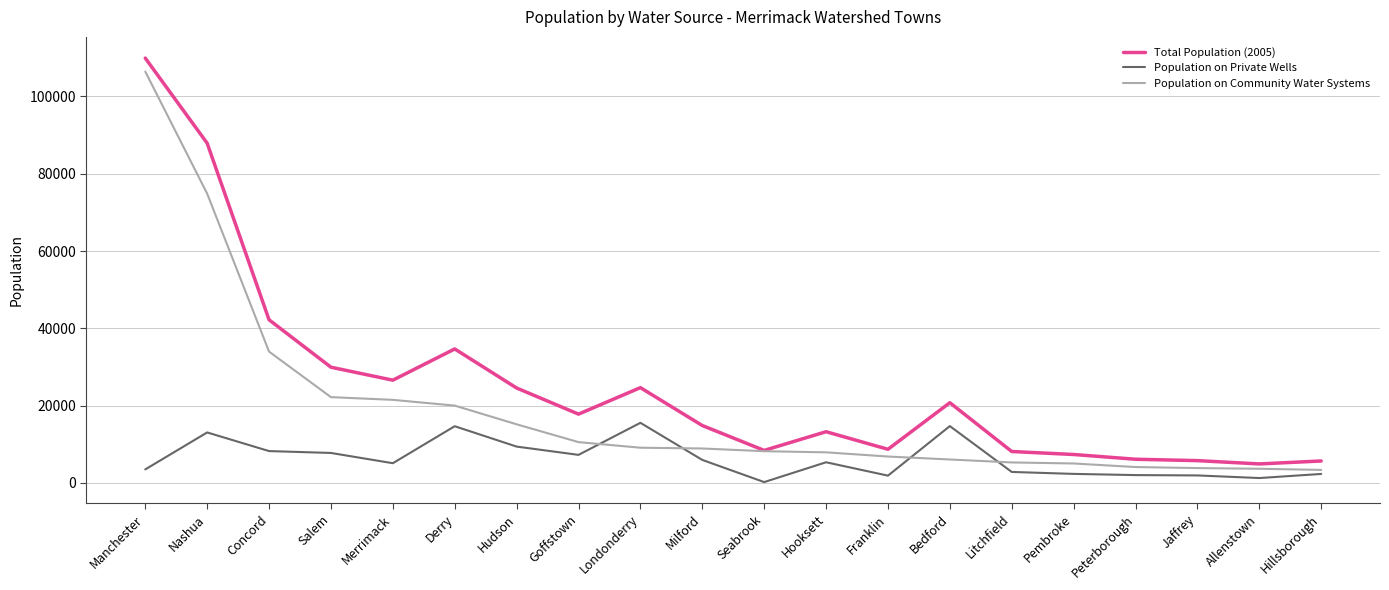

Which series has the largest range (max minus min)?

Total Population (2005)